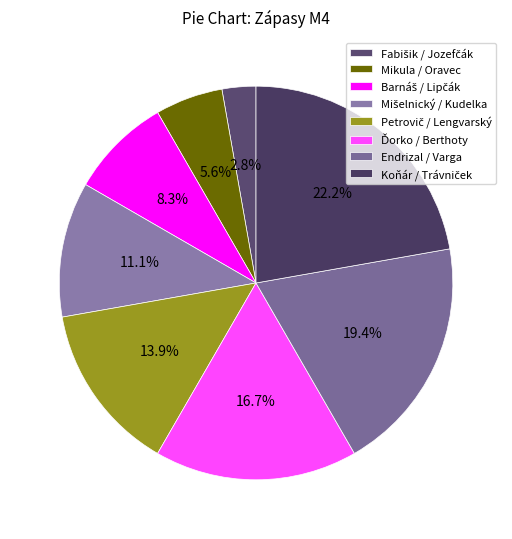

How many segments does this pie chart have?

8